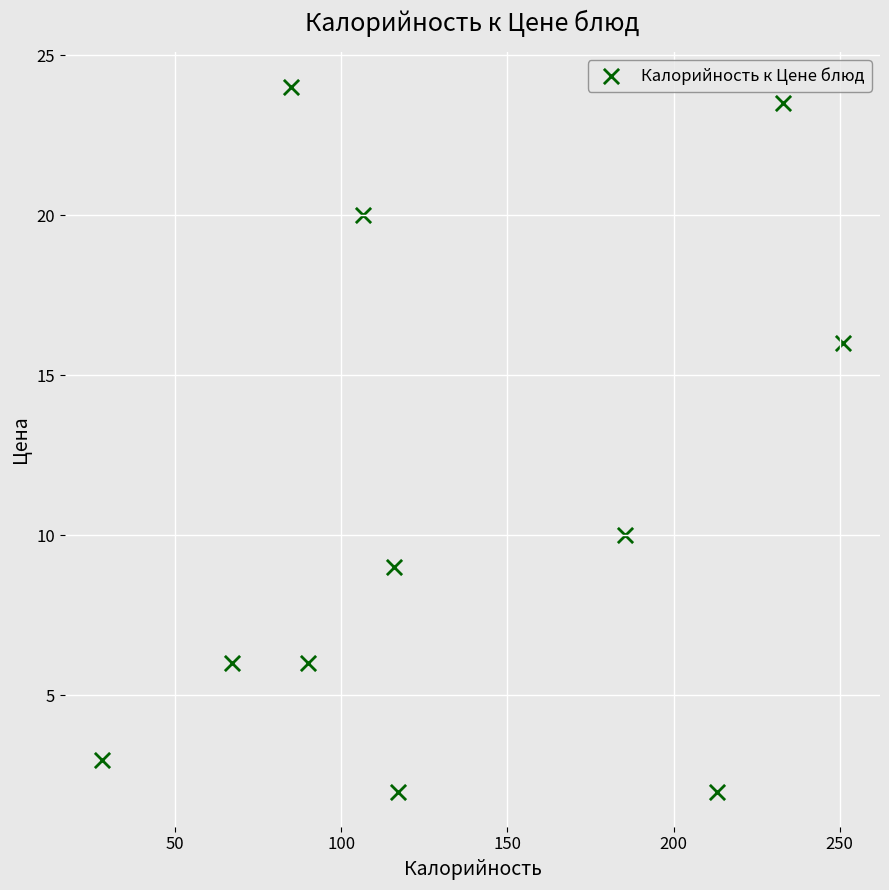

What is the range of Y values (max minus min)?

22.0